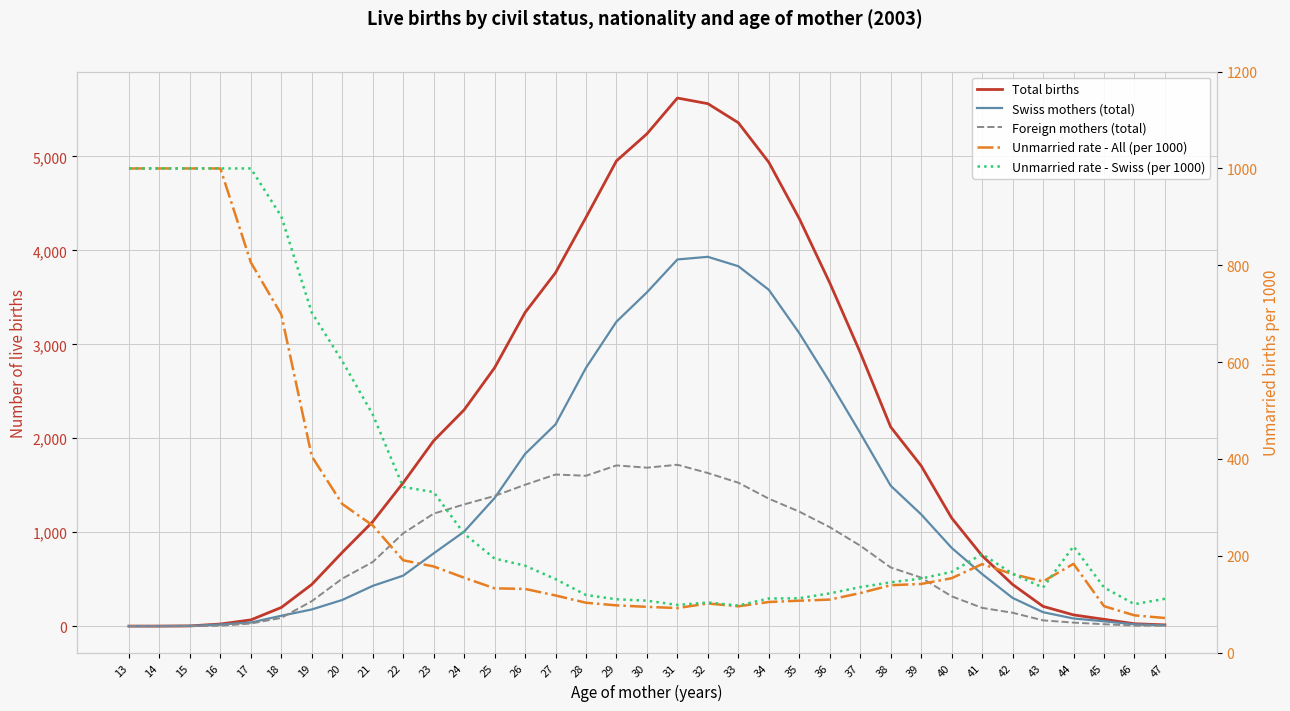

How many series are shown in this chart?

5